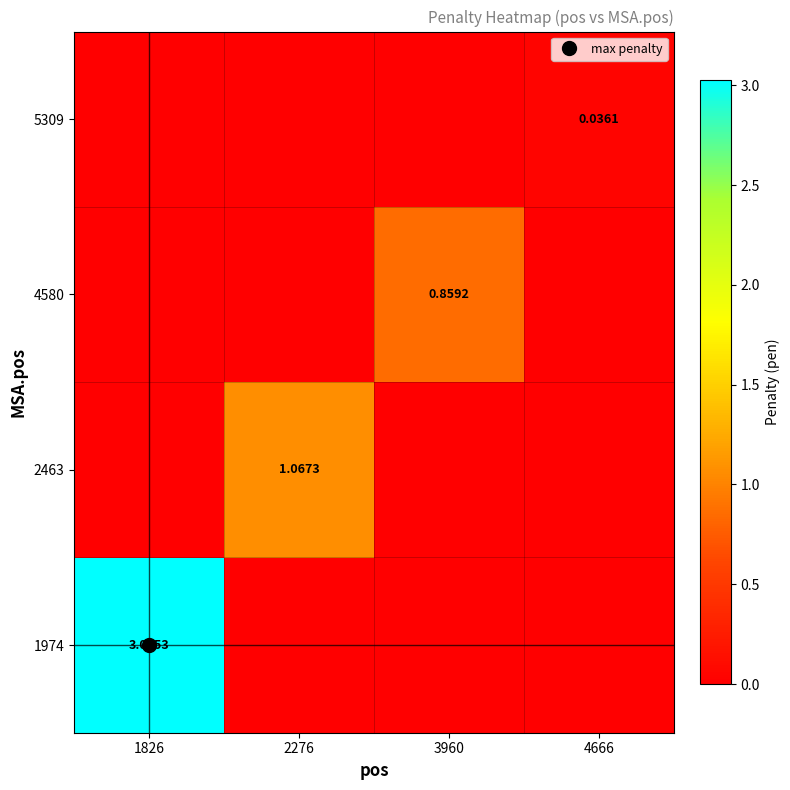

At which label does 1974 reach its peak?

1826